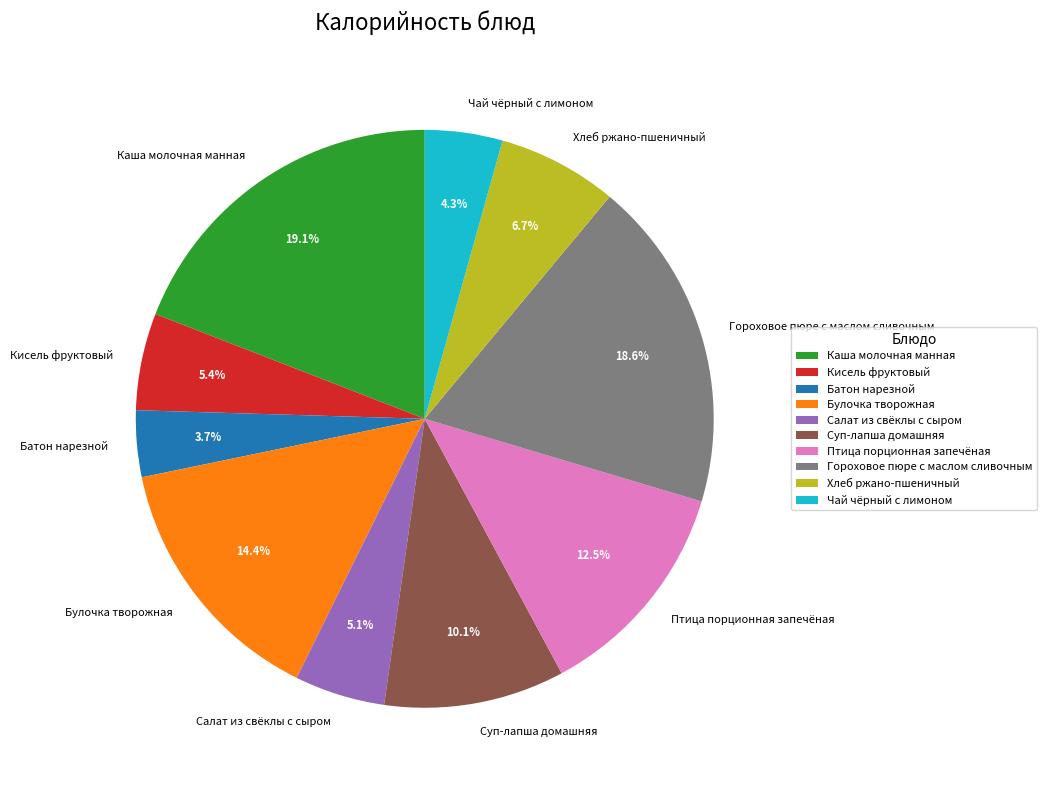

To the nearest percent, what is the combined percentage of Гороховое пюре с маслом сливочным and Кисель фруктовый?

24%